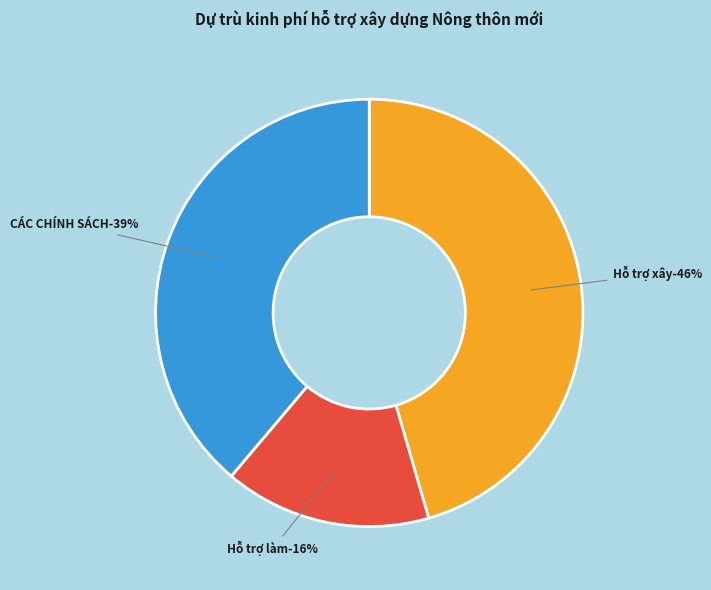

Is CÁC CHÍNH SÁCH KHÁC the majority of the pie?

No